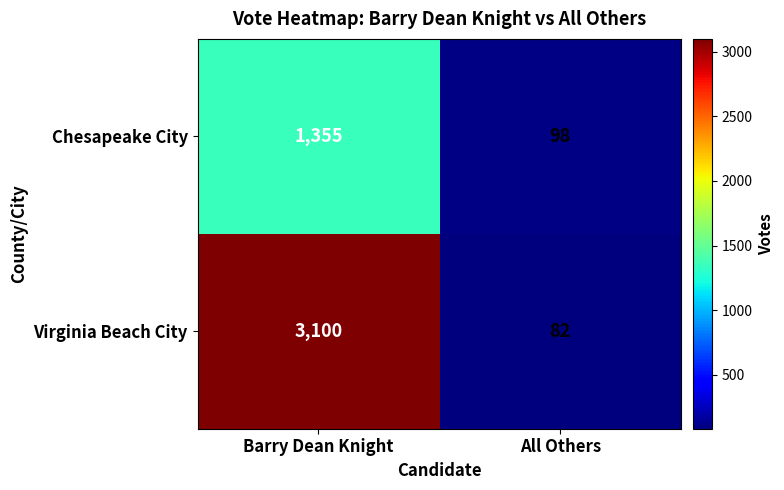

How many data points does each series have?

2